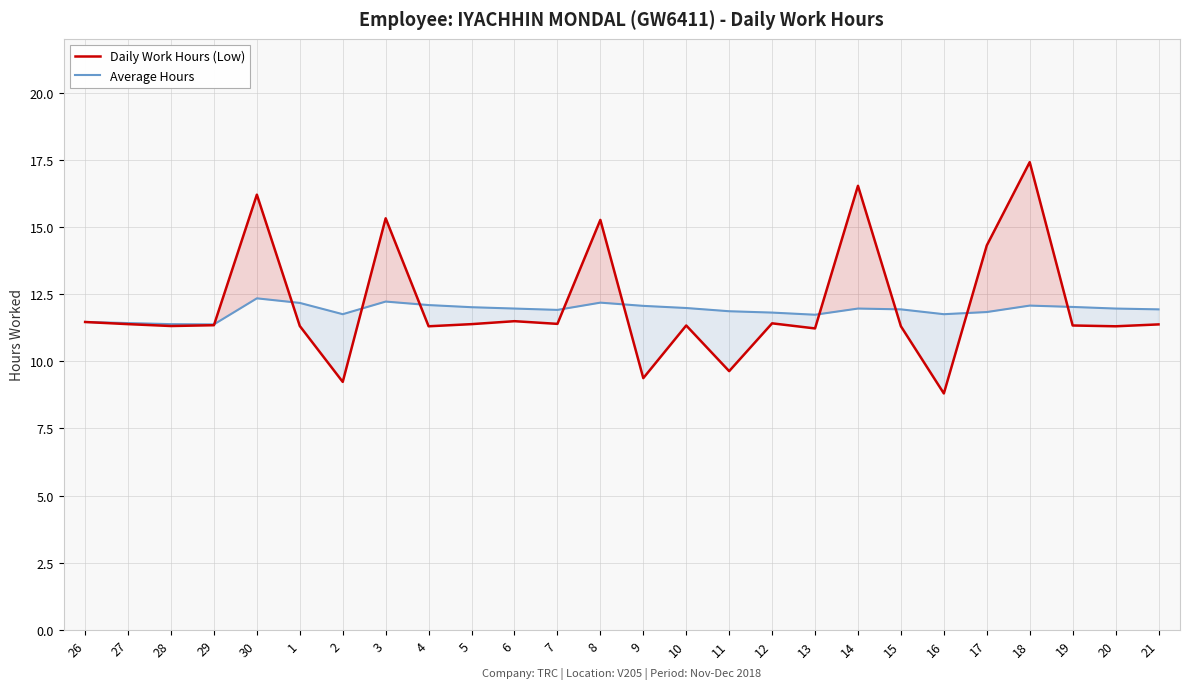

At which label does Daily Work Hours (Low) reach its minimum?

16